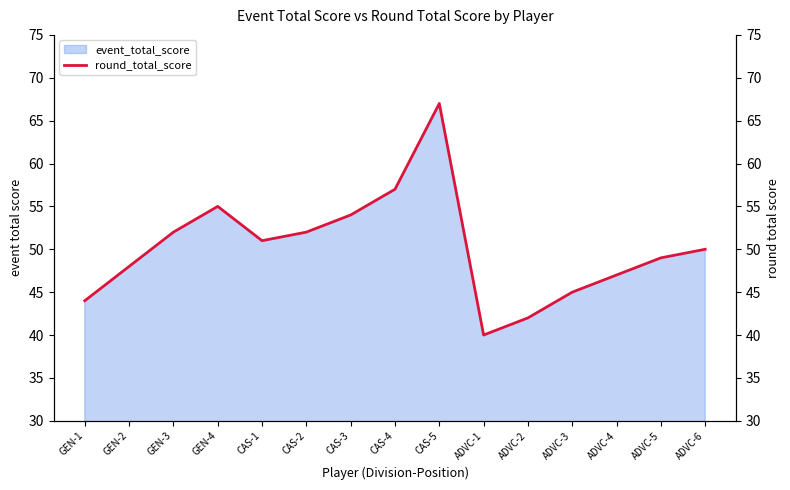

Is it true that the value at GEN-4 is 34?

False